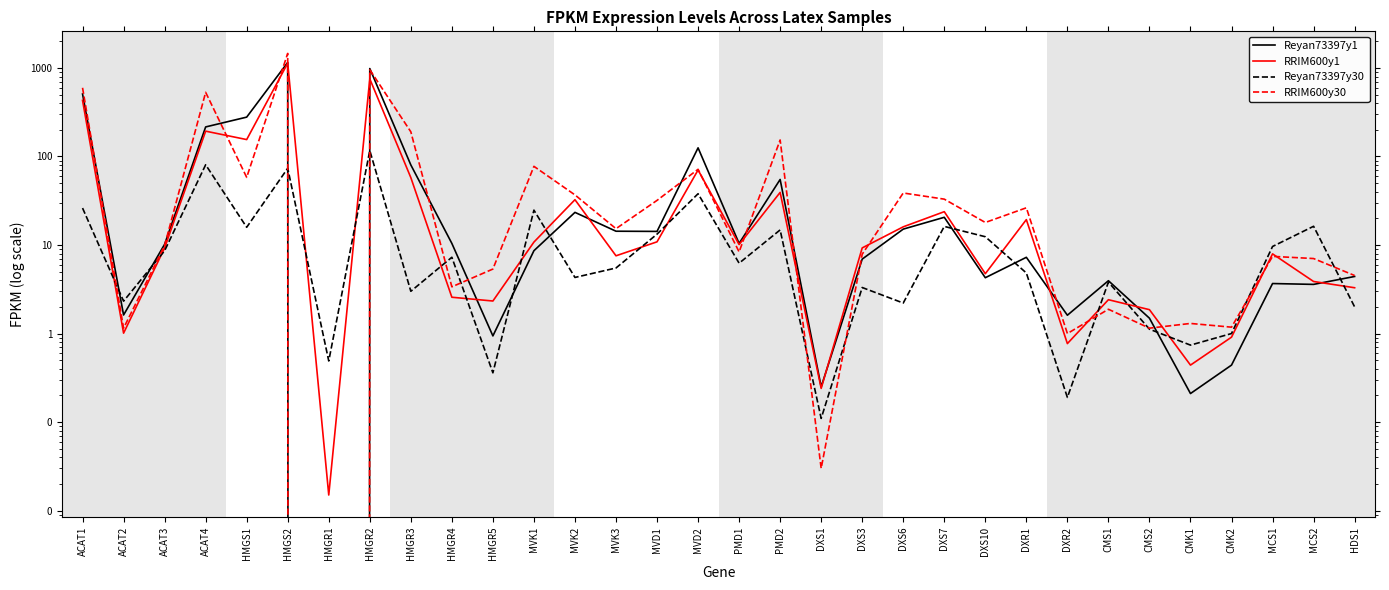

At which category does the chart reach its minimum across all series?

HMGR1